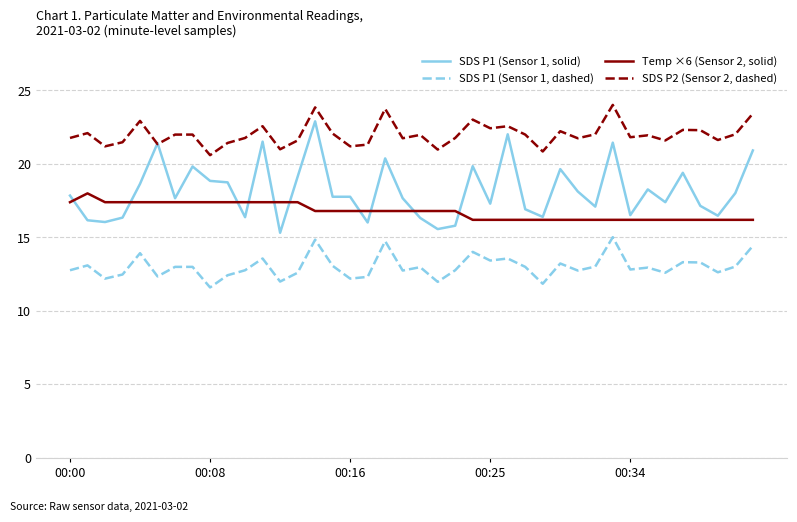

True or false: SDS P1 (Sensor 1, dashed) and SDS P1 (Sensor 1, solid) intersect in this chart.

False